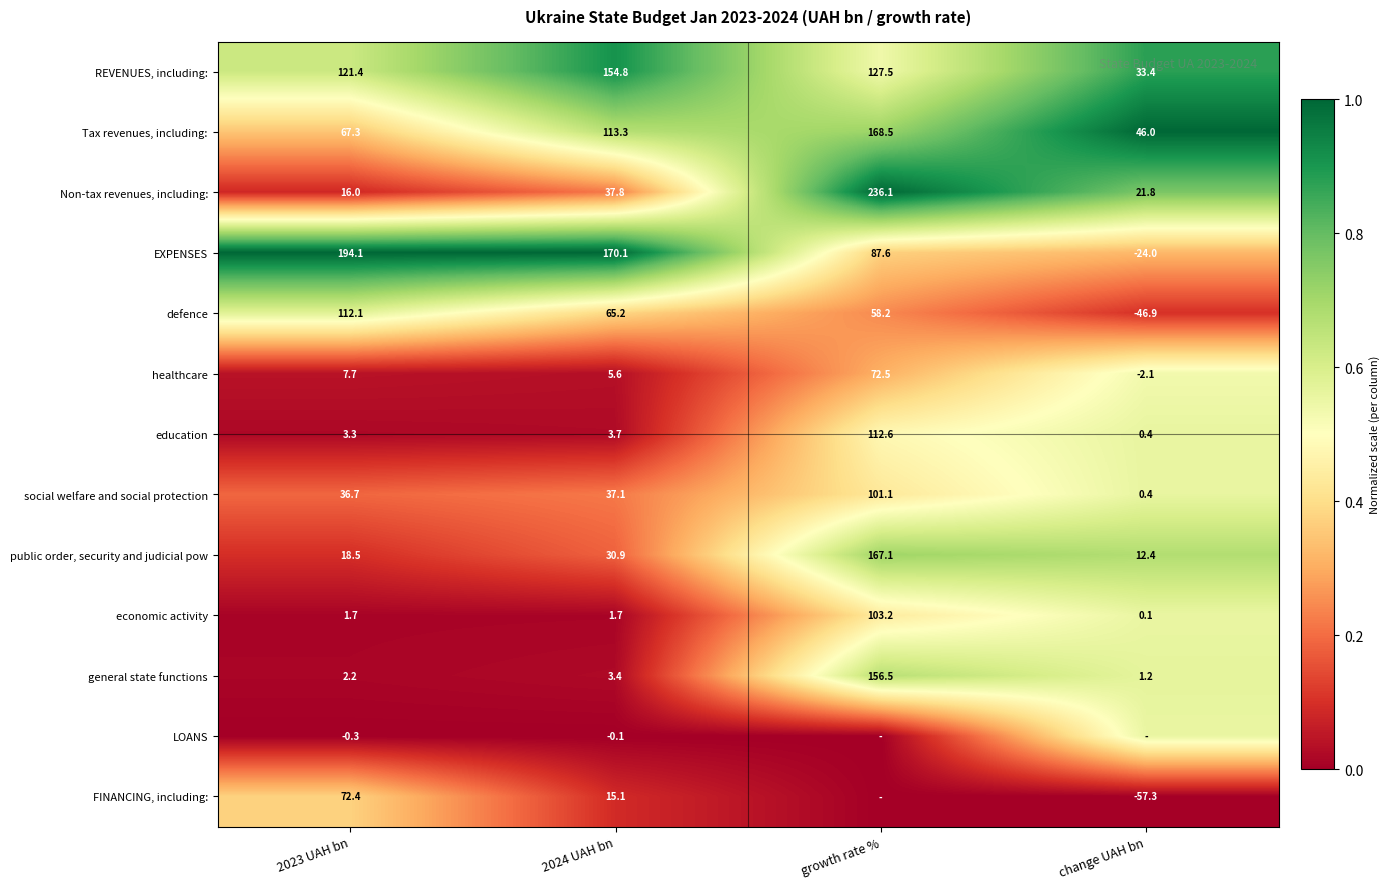

Is the value of education at 2024 UAH bn greater than the value of LOANS at 2023 UAH bn?

Yes